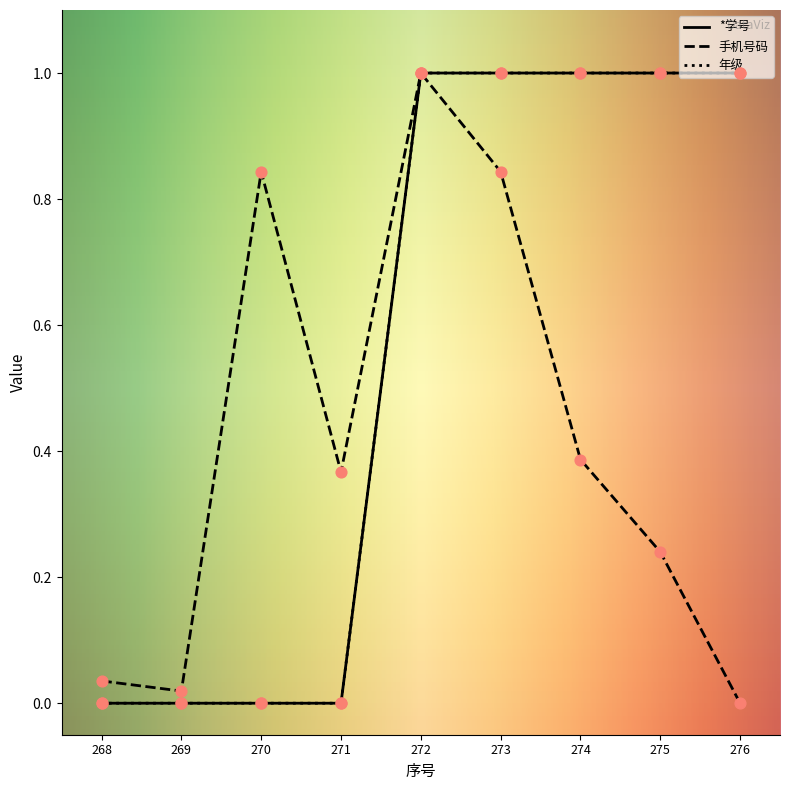

What are all the series names shown in the legend?

*学号, 手机号码, 年级